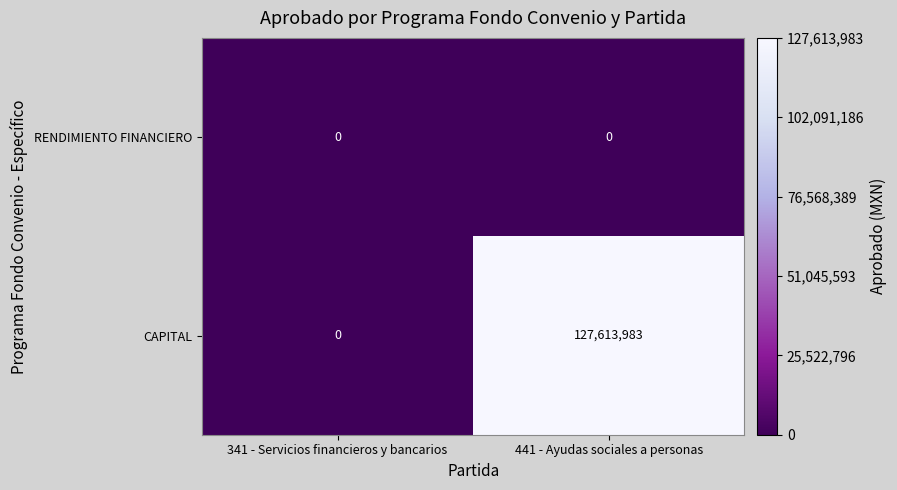

Reading left to right, transcribe all the data shown in this chart.

RENDIMIENTO FINANCIERO: 341 - Servicios financieros y bancarios=0	441 - Ayudas sociales a personas=0
CAPITAL: 341 - Servicios financieros y bancarios=0	441 - Ayudas sociales a personas=127613983